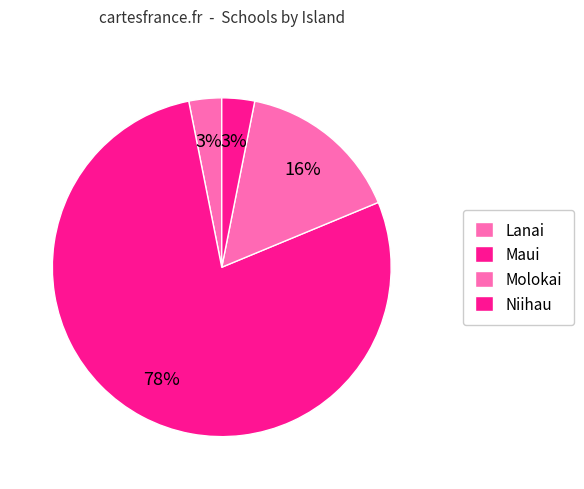

How many segments does this pie chart have?

4